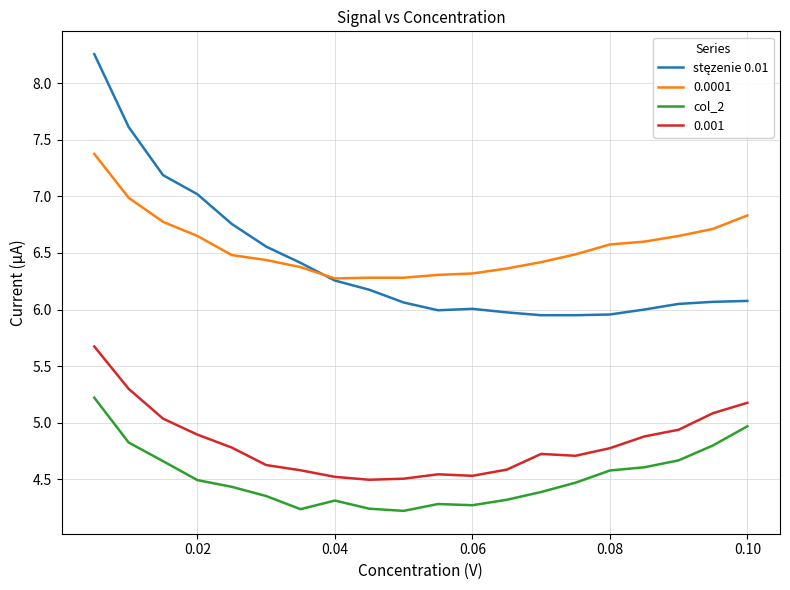

In col_2, how many points are lower than both neighbors (excluding endpoints)?

3